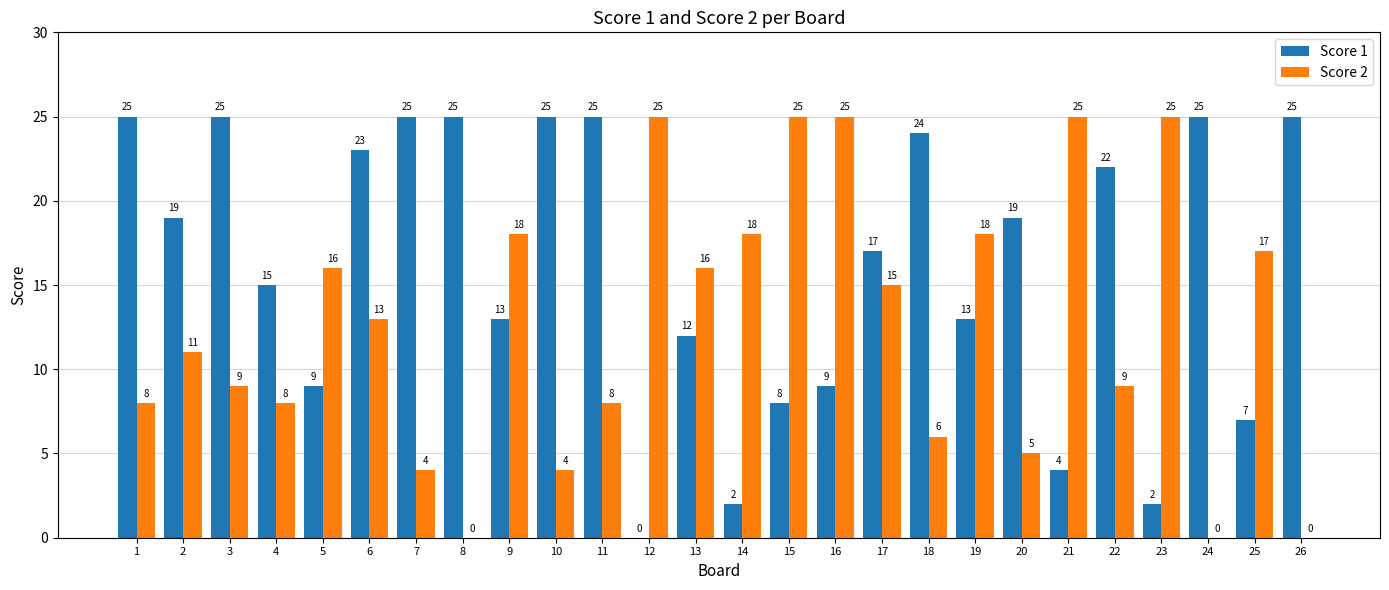

How many positive values does the Score 1 series have?

25